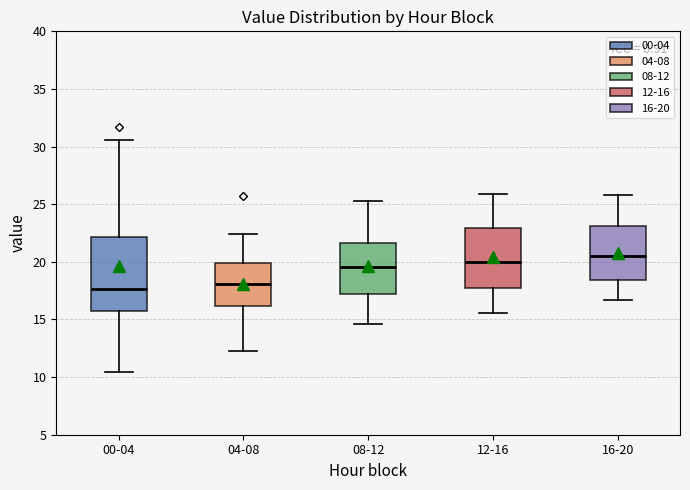

Reading left to right, transcribe this box plot: for each box, give where its median line is, the range the box spans, and where its two whiskers end, as read against the y-axis. The values are not printed on the chart, so give them approximately, as read against the axis.

00-04: median 17.5, box 15.5 to 22.0, whiskers 10.5 to 30.5
04-08: median 18.0, box 16.0 to 20.0, whiskers 12.5 to 22.5
08-12: median 19.5, box 17.0 to 21.5, whiskers 14.5 to 25.5
12-16: median 20.0, box 18.0 to 23.0, whiskers 15.5 to 26.0
16-20: median 20.5, box 18.5 to 23.0, whiskers 16.5 to 26.0